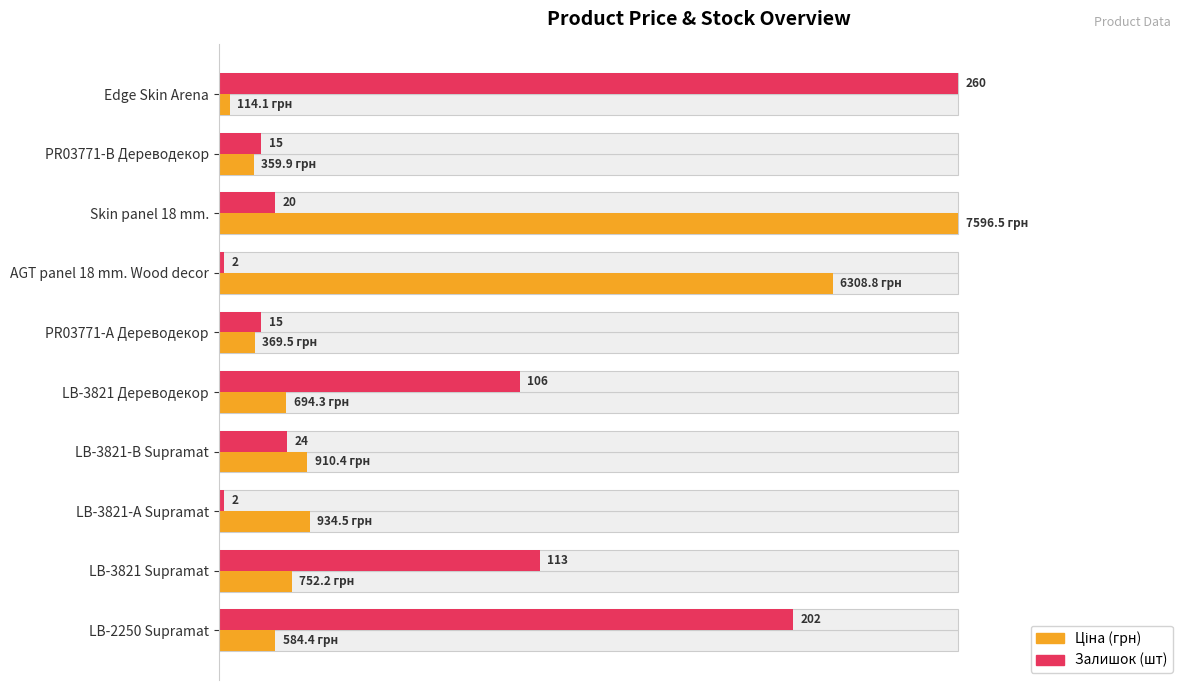

Which has a higher value, LB-3821-А Supramat or LB-3821 Дереводекор?

LB-3821-А Supramat